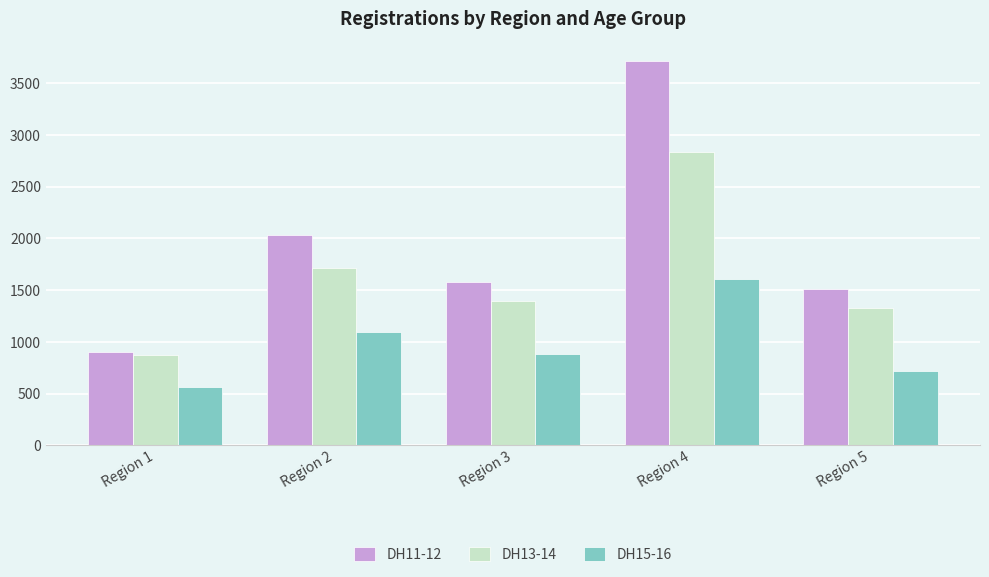

Rank the categories by DH13-14 value from lowest to highest.

Region 1, Region 5, Region 3, Region 2, Region 4